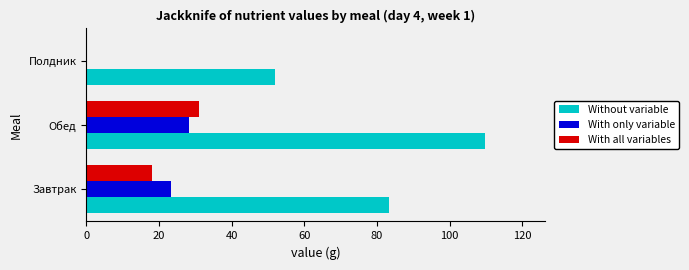

Which series has the largest total across all categories?

Without variable